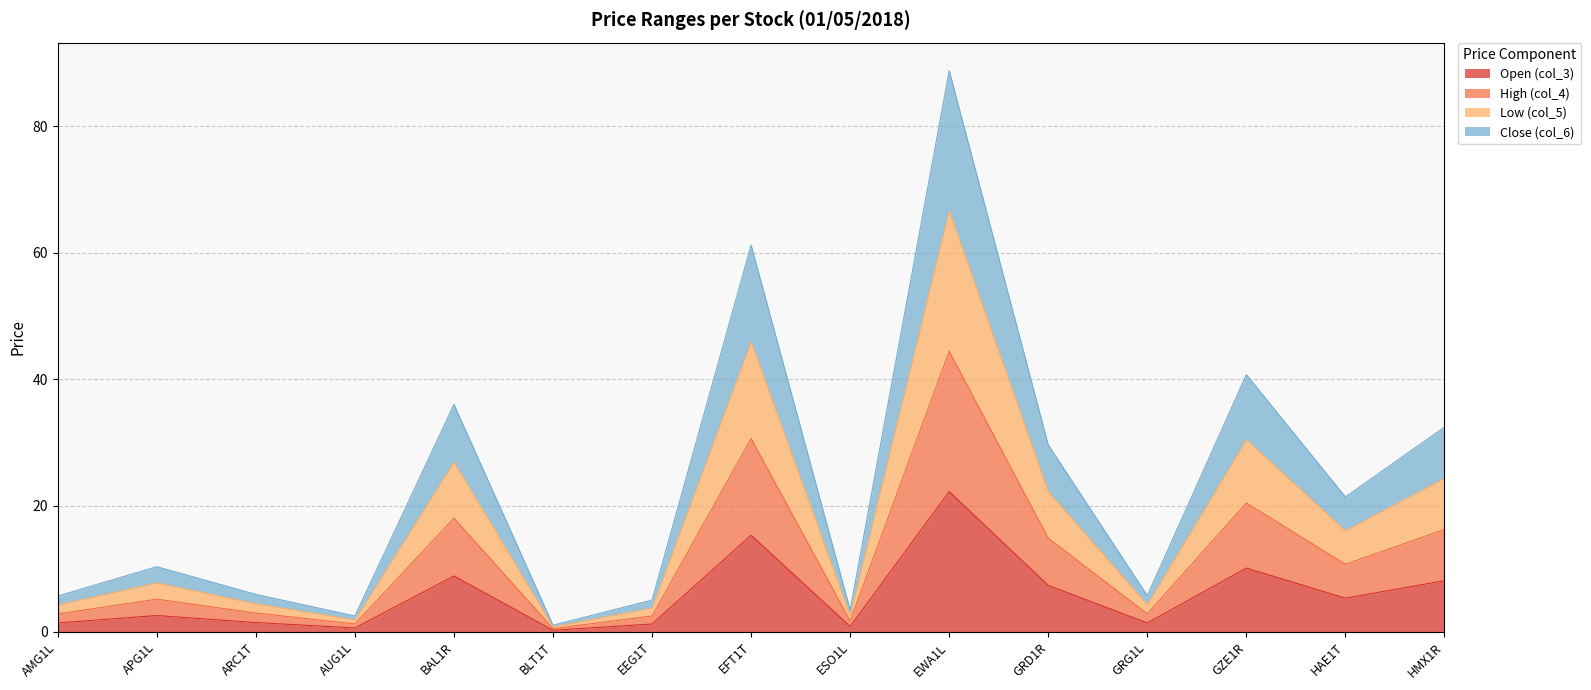

True or false: Low (col_5) and Open (col_3) cross at least once.

False